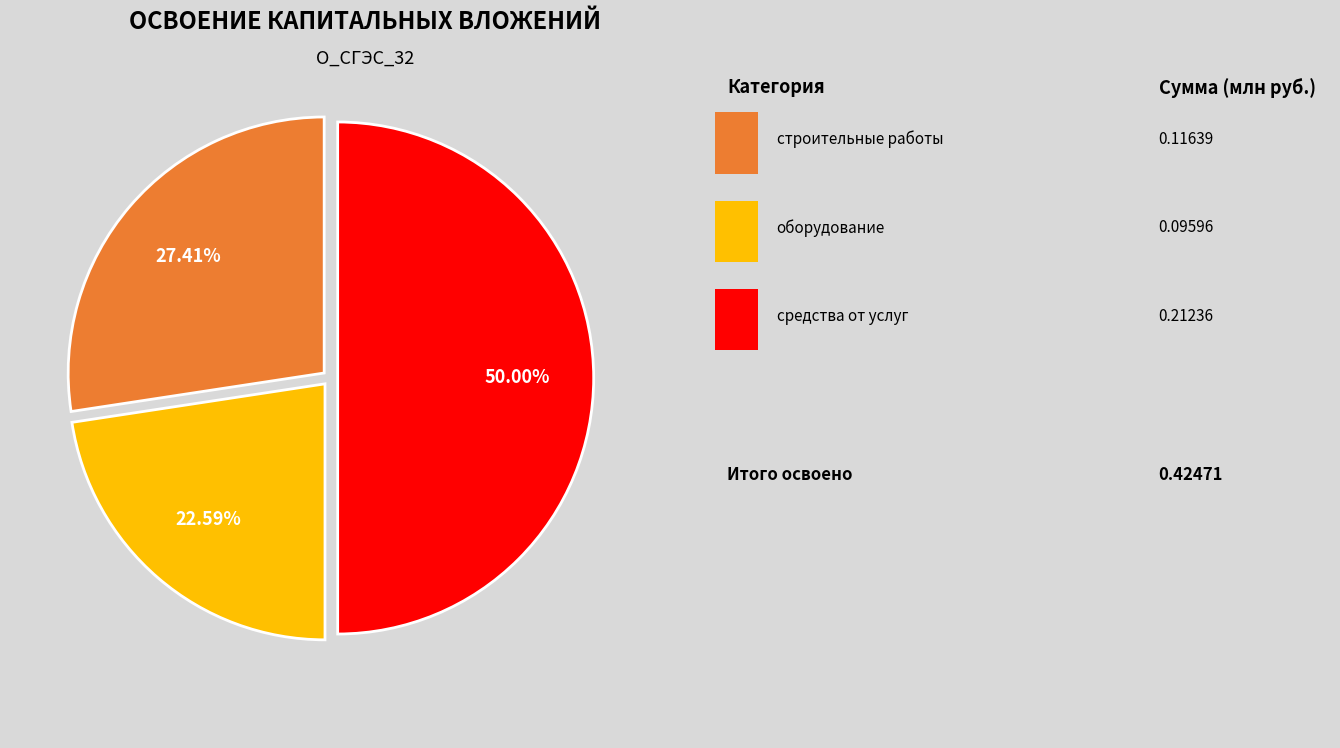

How many slices are in this pie chart?

3